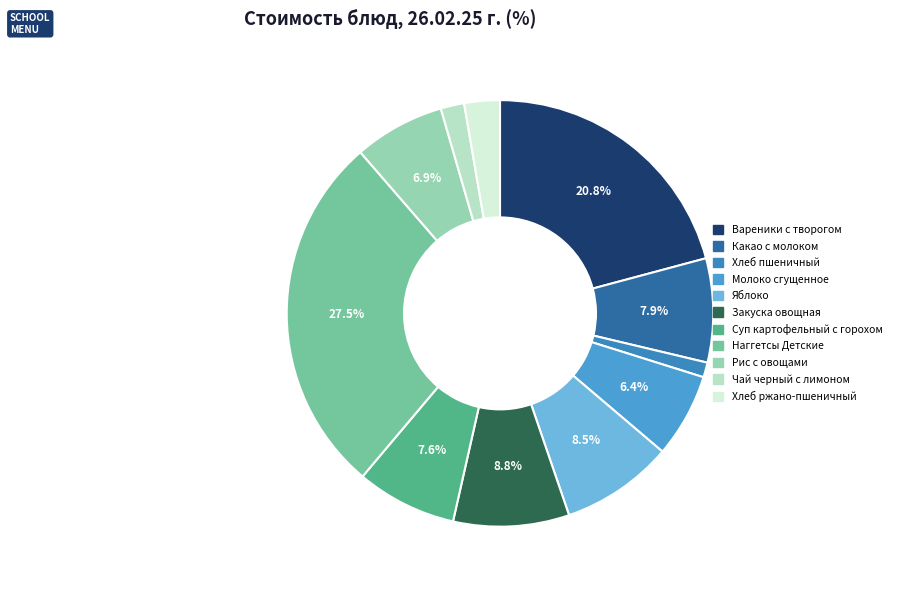

Does Хлеб пшеничный represent more than half of the total?

No